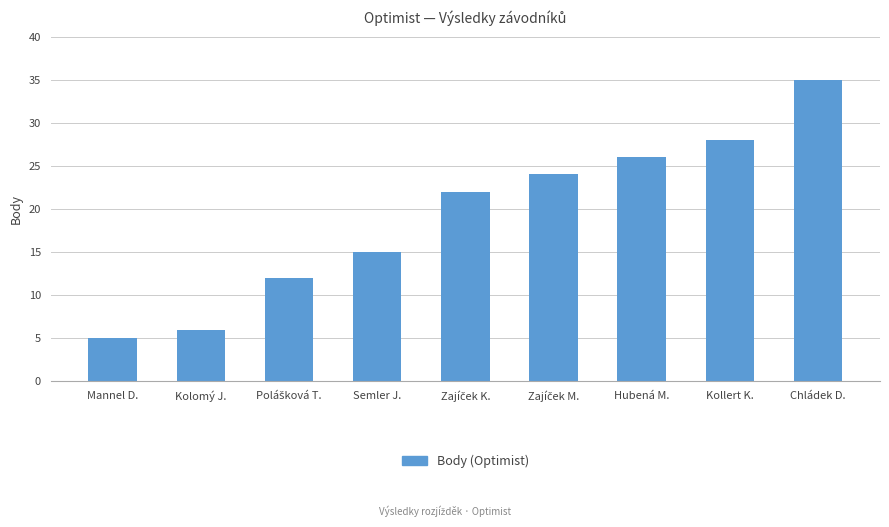

What is the difference between the second highest and second lowest values?

22